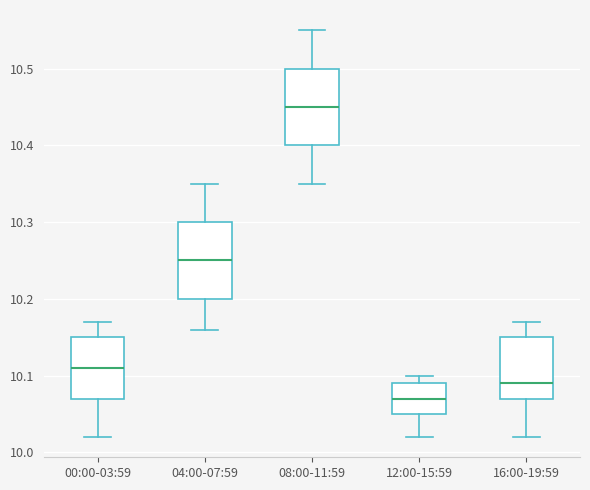

Which box has the lowest median line?

12:00-15:59